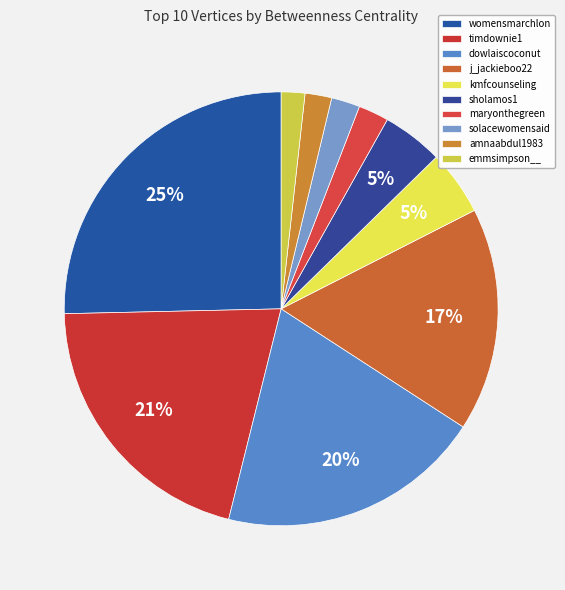

True or false: womensmarchlon accounts for 25% of the total.

True